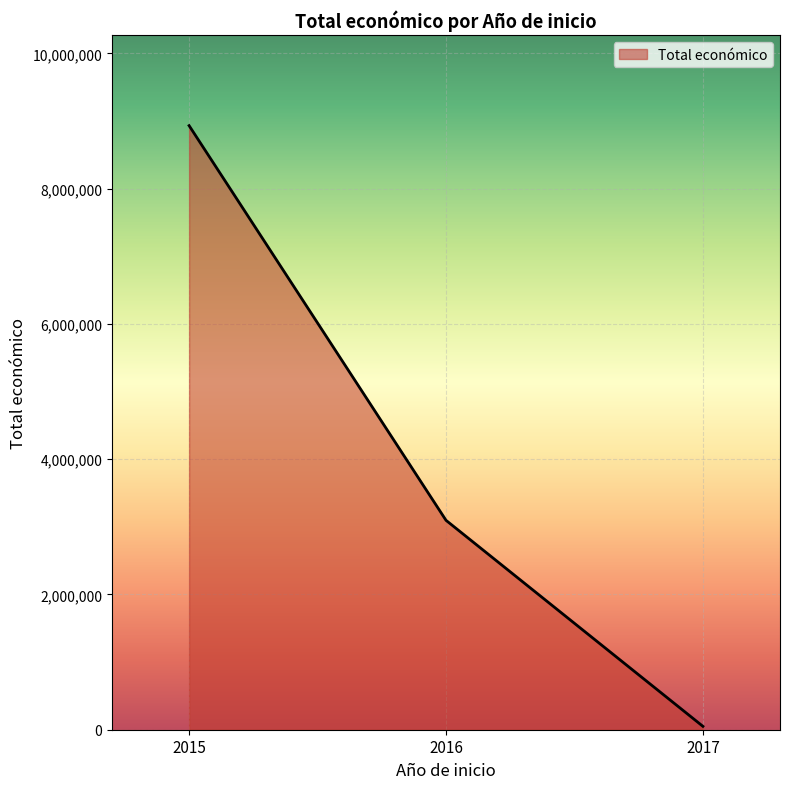

What is the change in value from 2015 to 2016?

-5835894